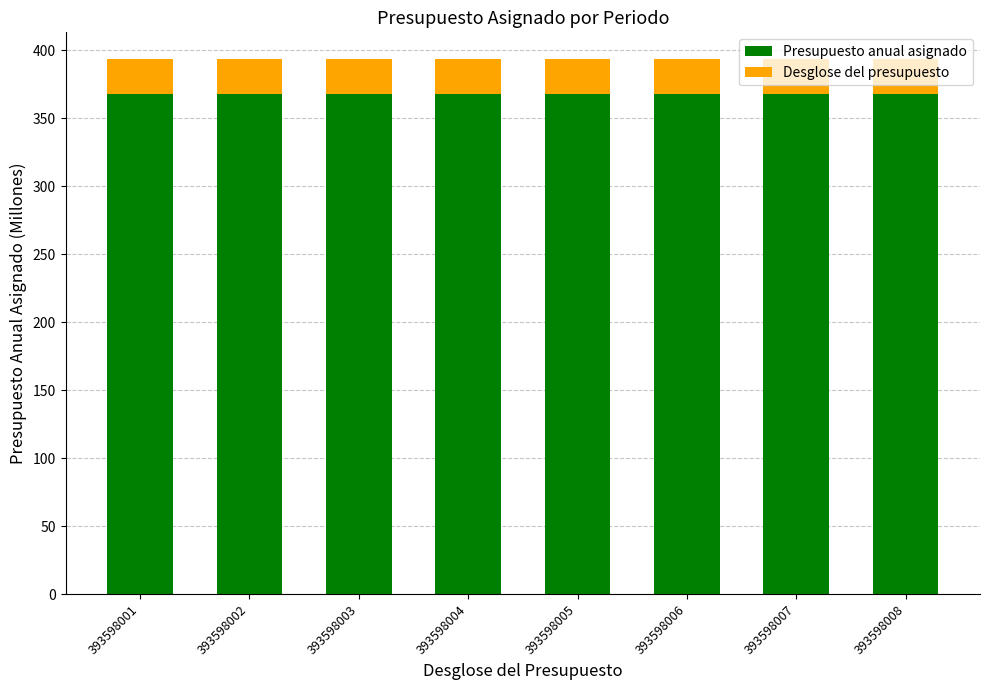

What is the sum of the Presupuesto anual asignado values at 393598004 and 393598003?

736.0